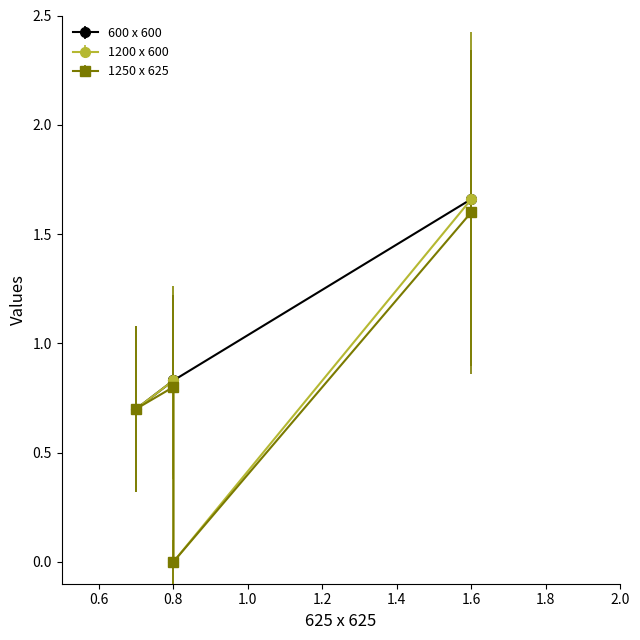

Reading left to right, transcribe all the data shown in this chart.

600 x 600: 0.7=0.7	0.8=0.8	0.8=0.8	1.6=1.7
1200 x 600: 0.7=0.7	0.8=0.8	0.8=0.0	1.6=1.7
1250 x 625: 0.7=0.7	0.8=0.8	0.8=0.0	1.6=1.6